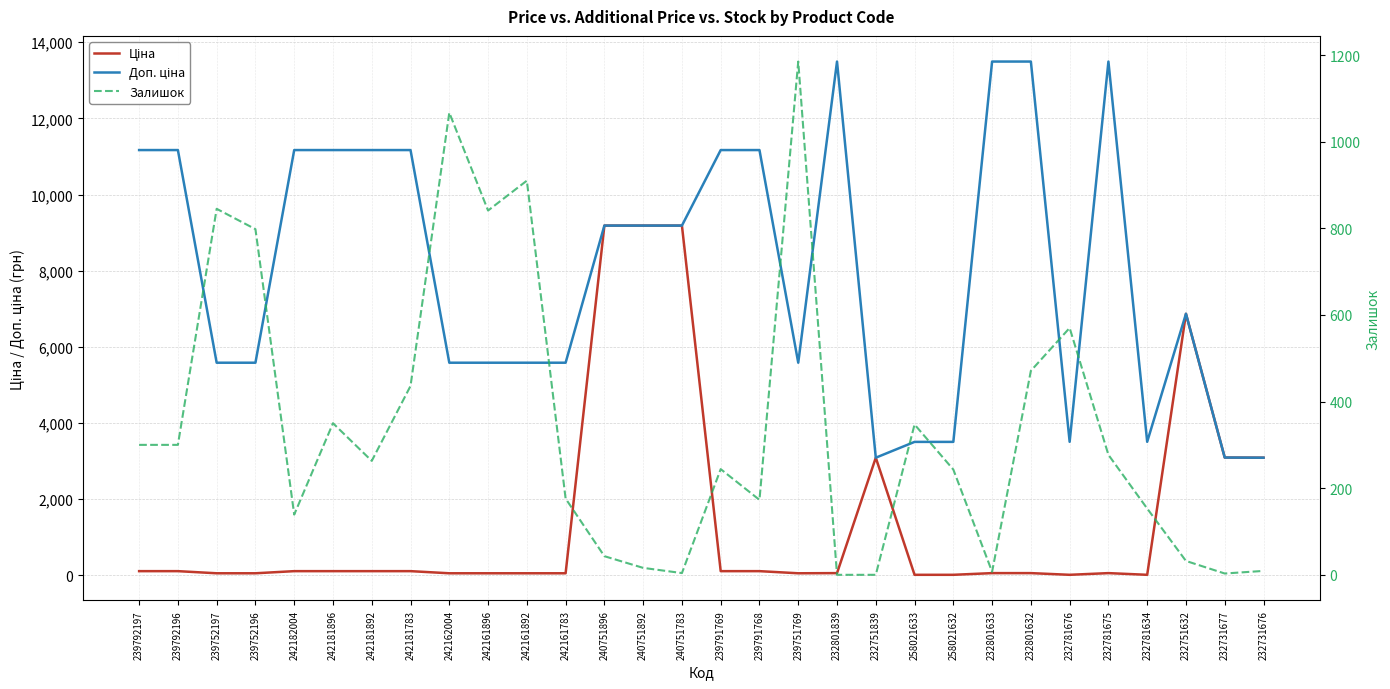

What position from the right is 232751632?

3